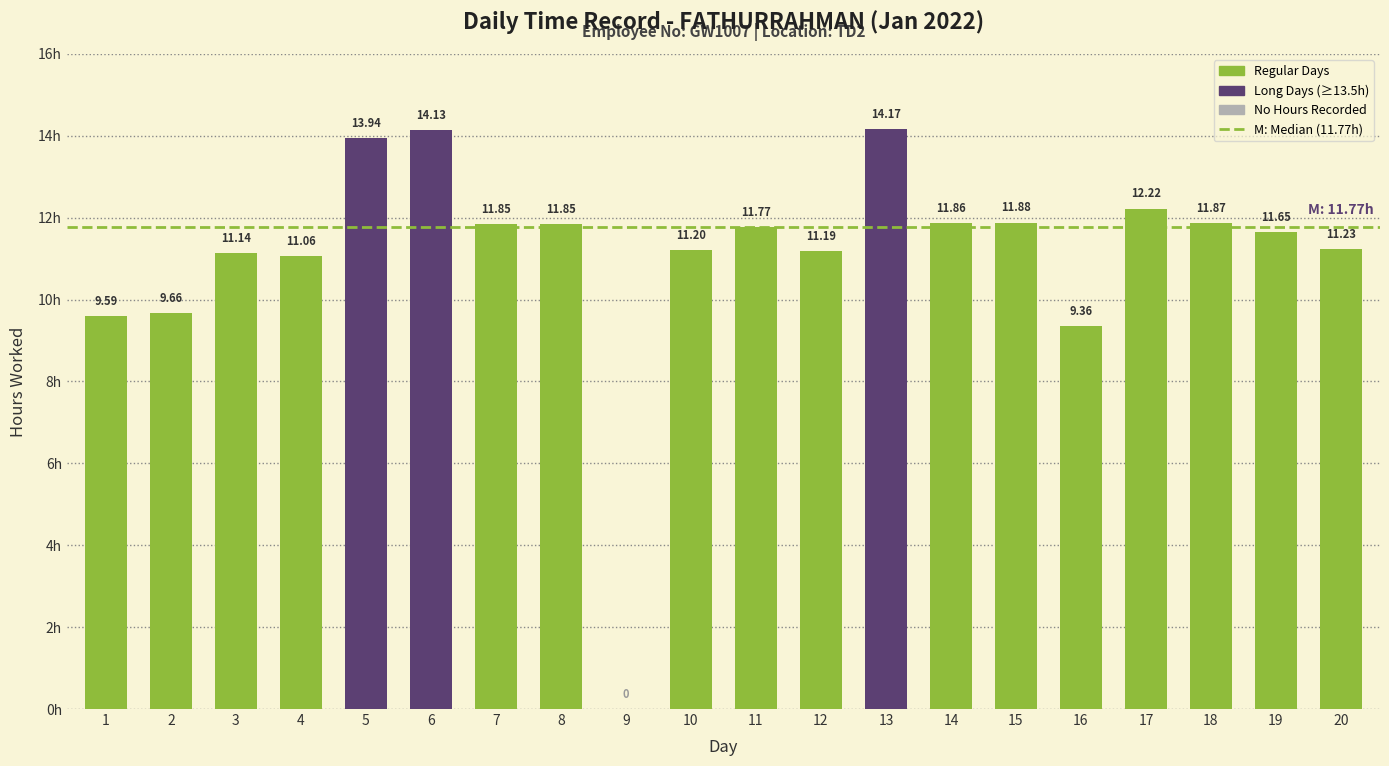

What is the sum of all values?

221.6